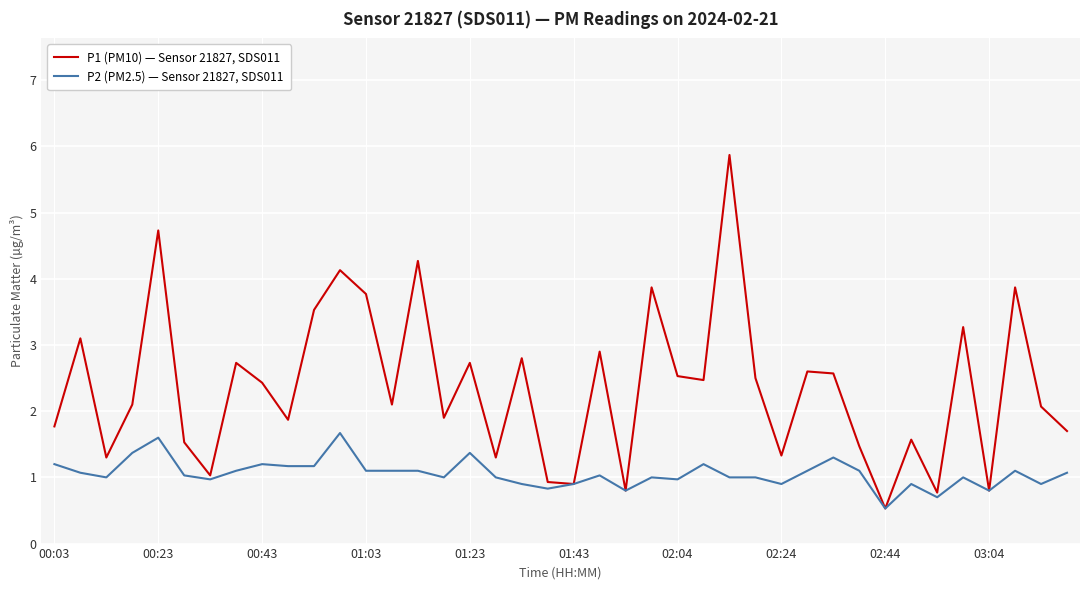

Which series has the widest spread of values?

P1 (PM10) — Sensor 21827, SDS011